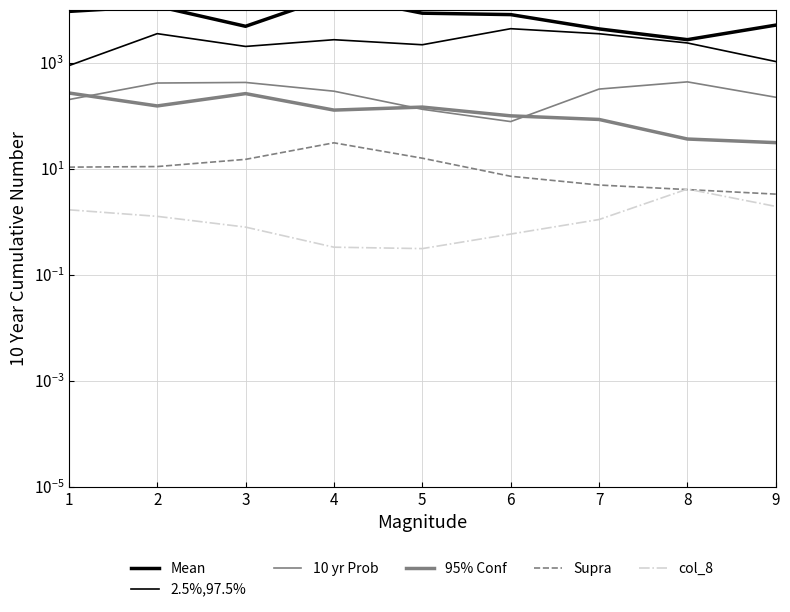

How many interior local peaks does the Supra series have?

1